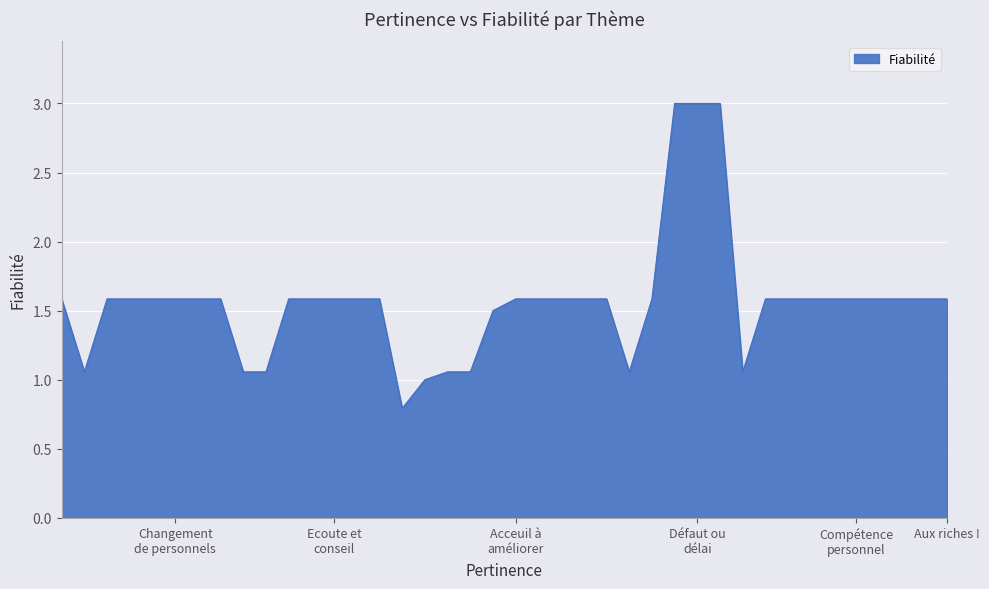

What is the minimum value shown in the chart?

0.8